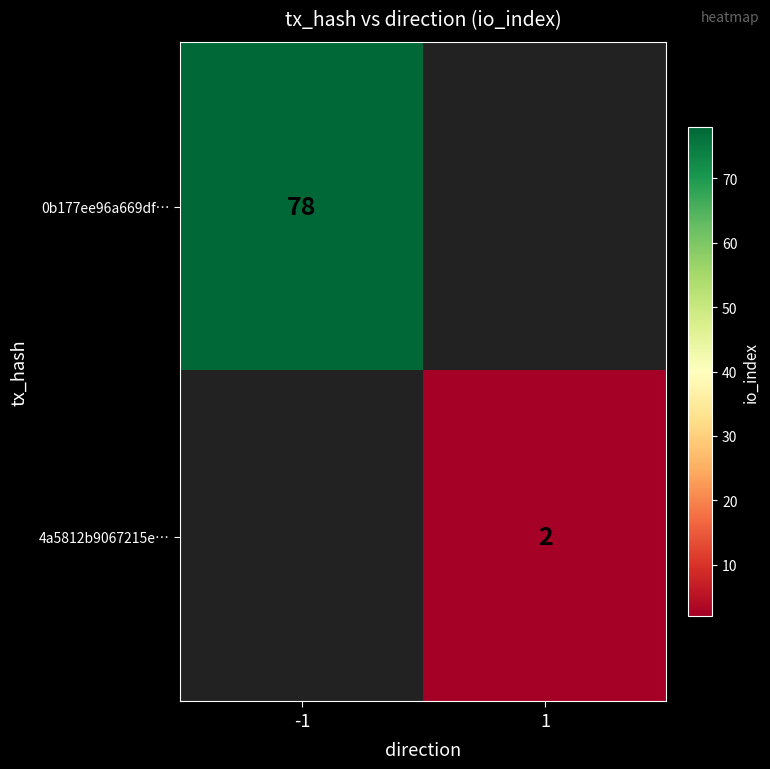

The 4a5812b9067215e… series shows 2 at 1. True or false?

True